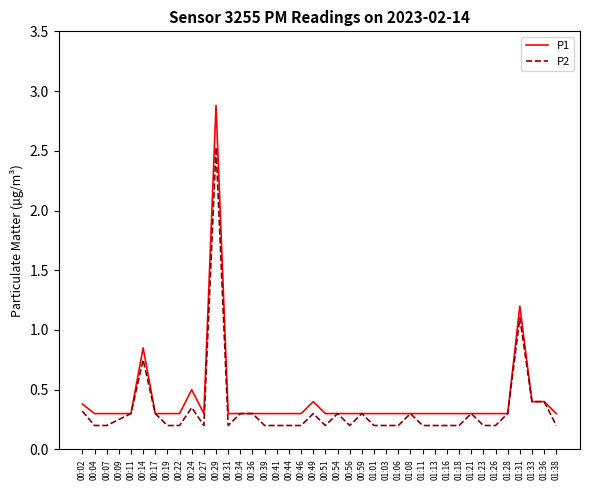

The value of P1 at 00:29 is 2.9. True or false?

True